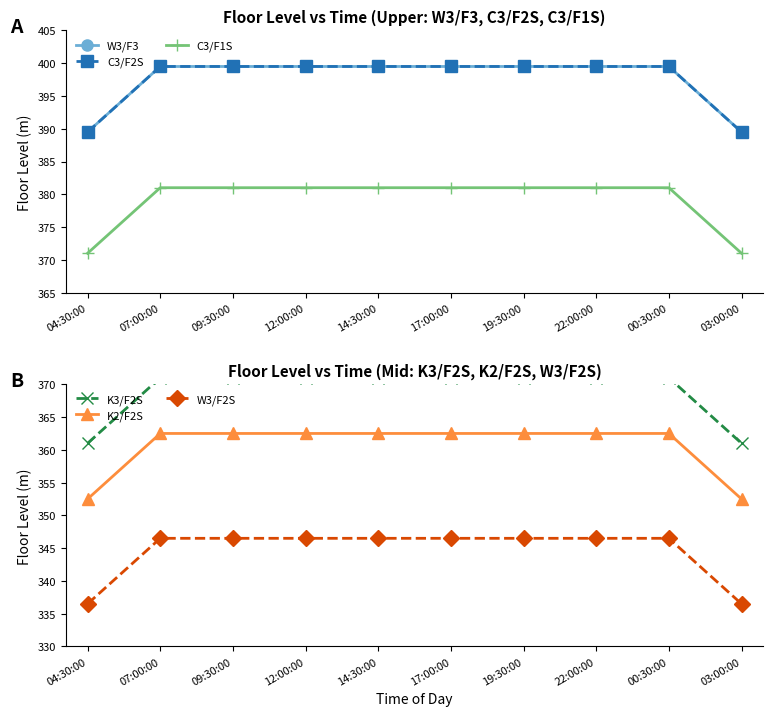

What position from the left is 22:00:00?

8